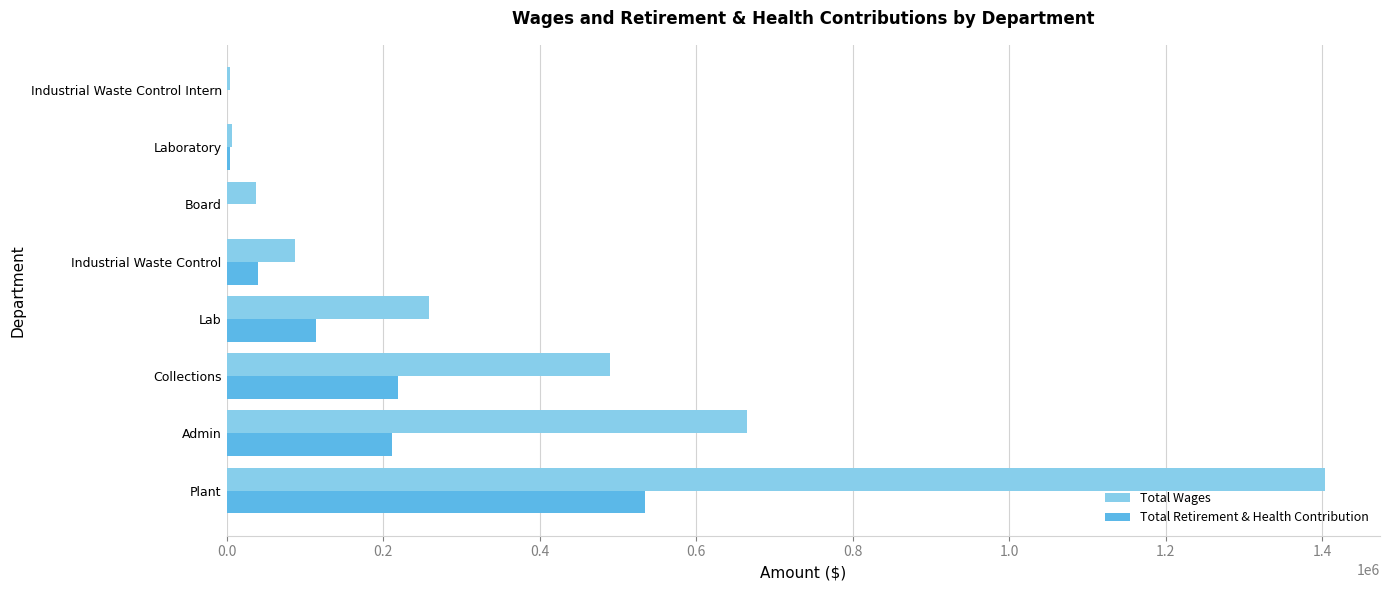

Read the Total Retirement & Health Contribution value at Collections.

218423